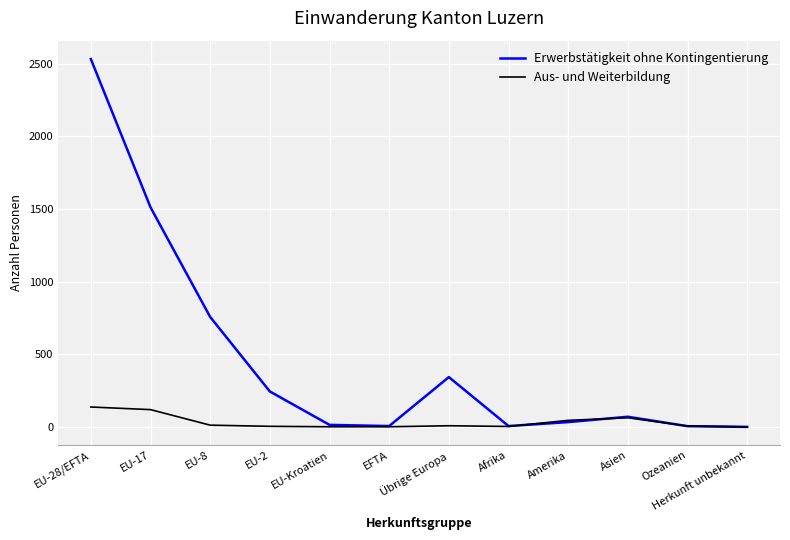

At EU-8, list the series in order from smallest to largest.

Aus- und Weiterbildung, Erwerbstätigkeit ohne Kontingentierung